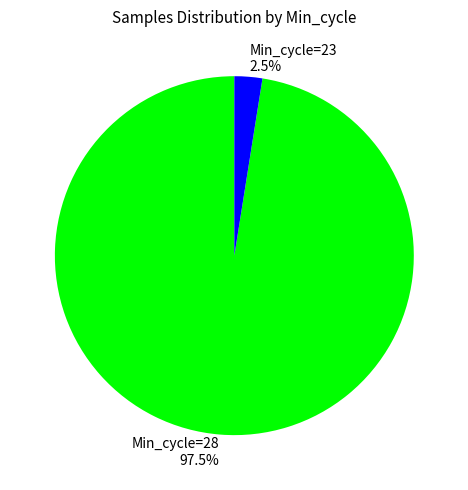

Does any single category account for the majority?

Yes